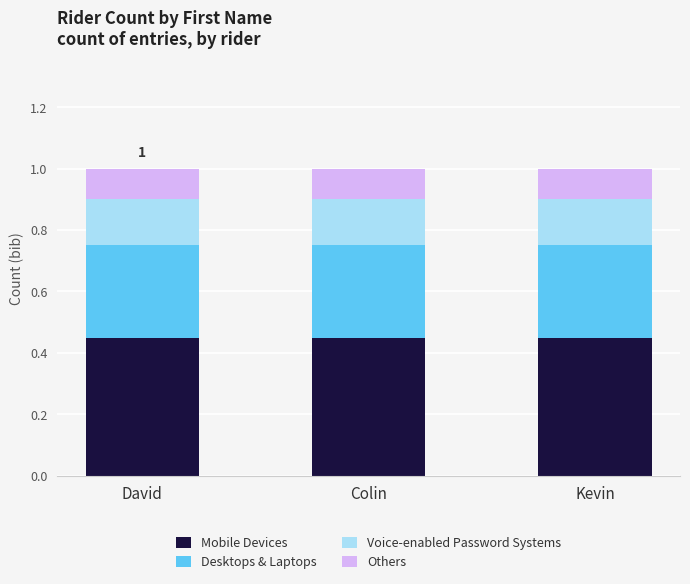

What is the total value across all series at David?

1.0